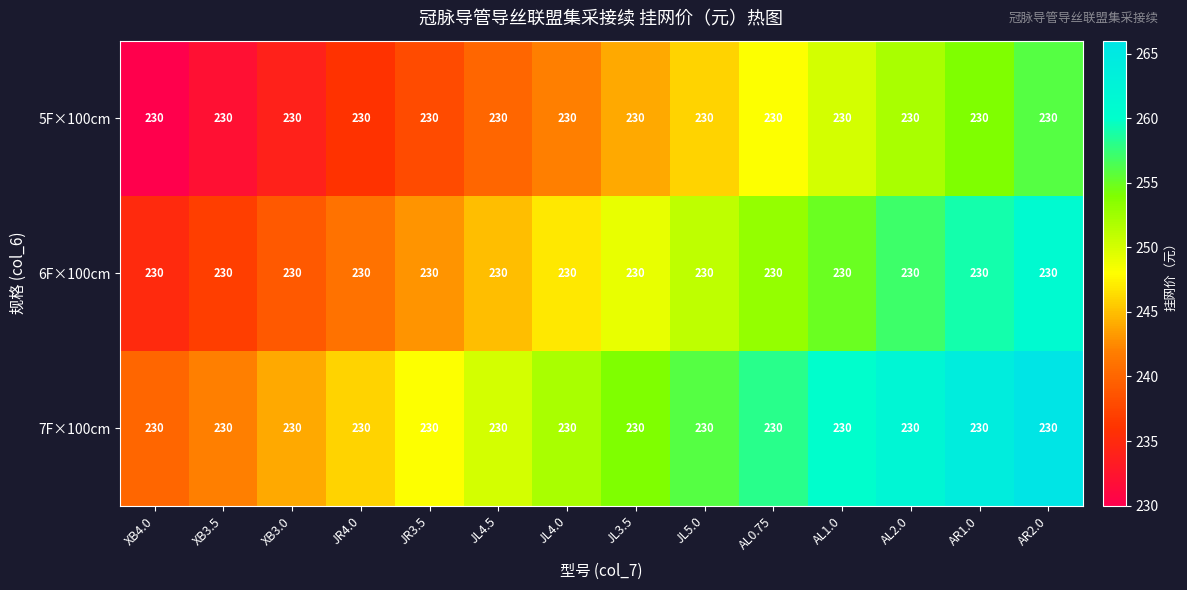

What is the spread (max minus min) of values at JR4.0?

10